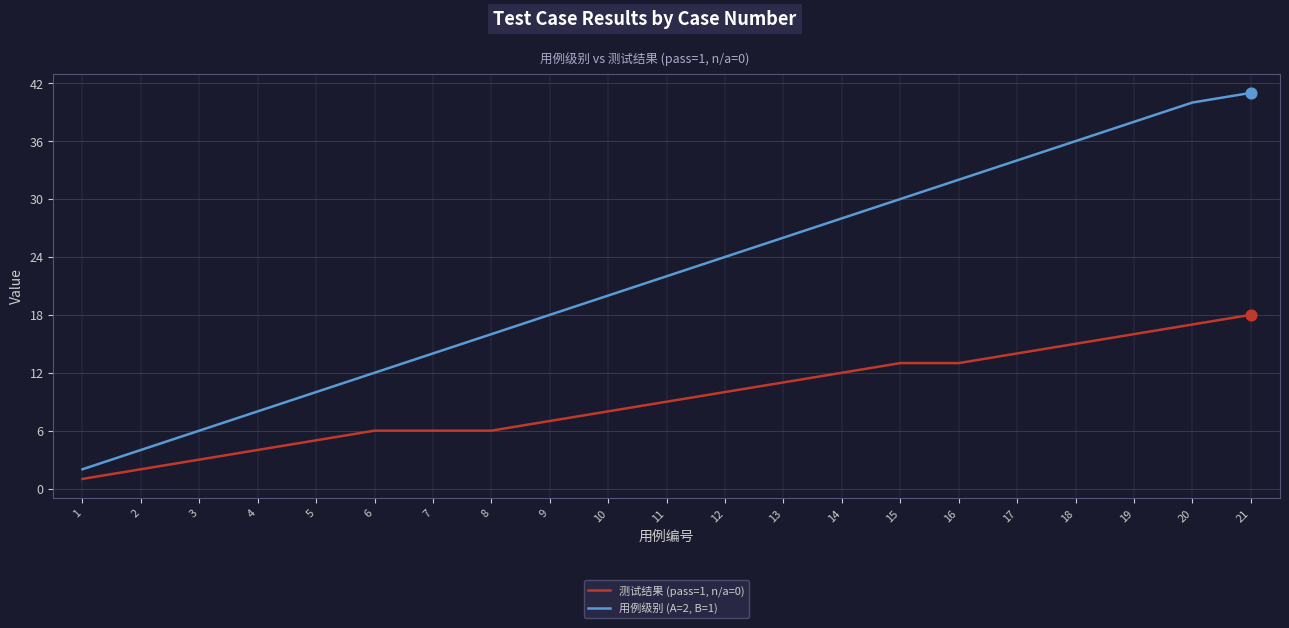

What is the total value across all series at 3?

9